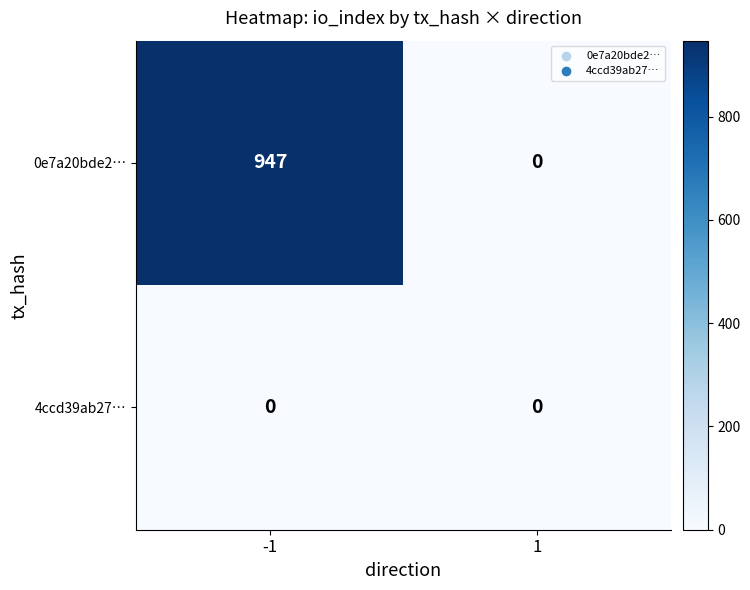

What is the maximum value for 0e7a20bde2…?

947